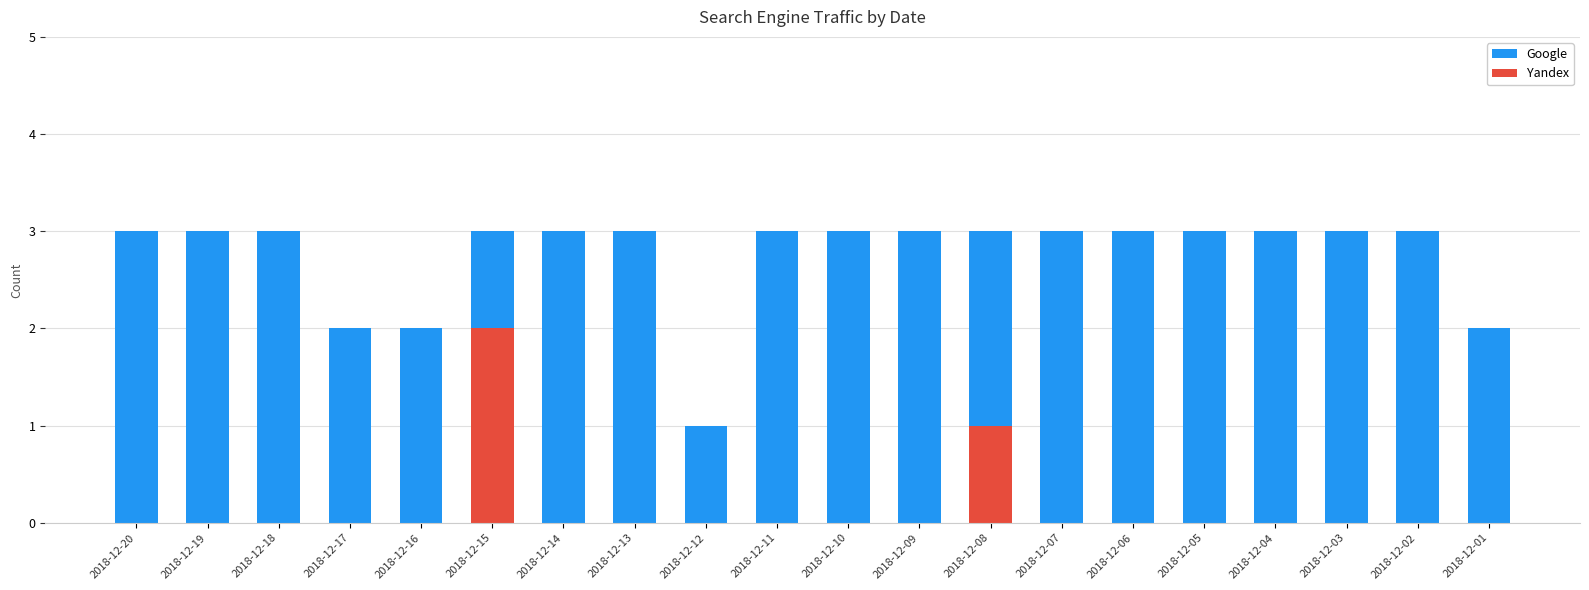

What is the value of the Google bar at the 14th from the left?

3